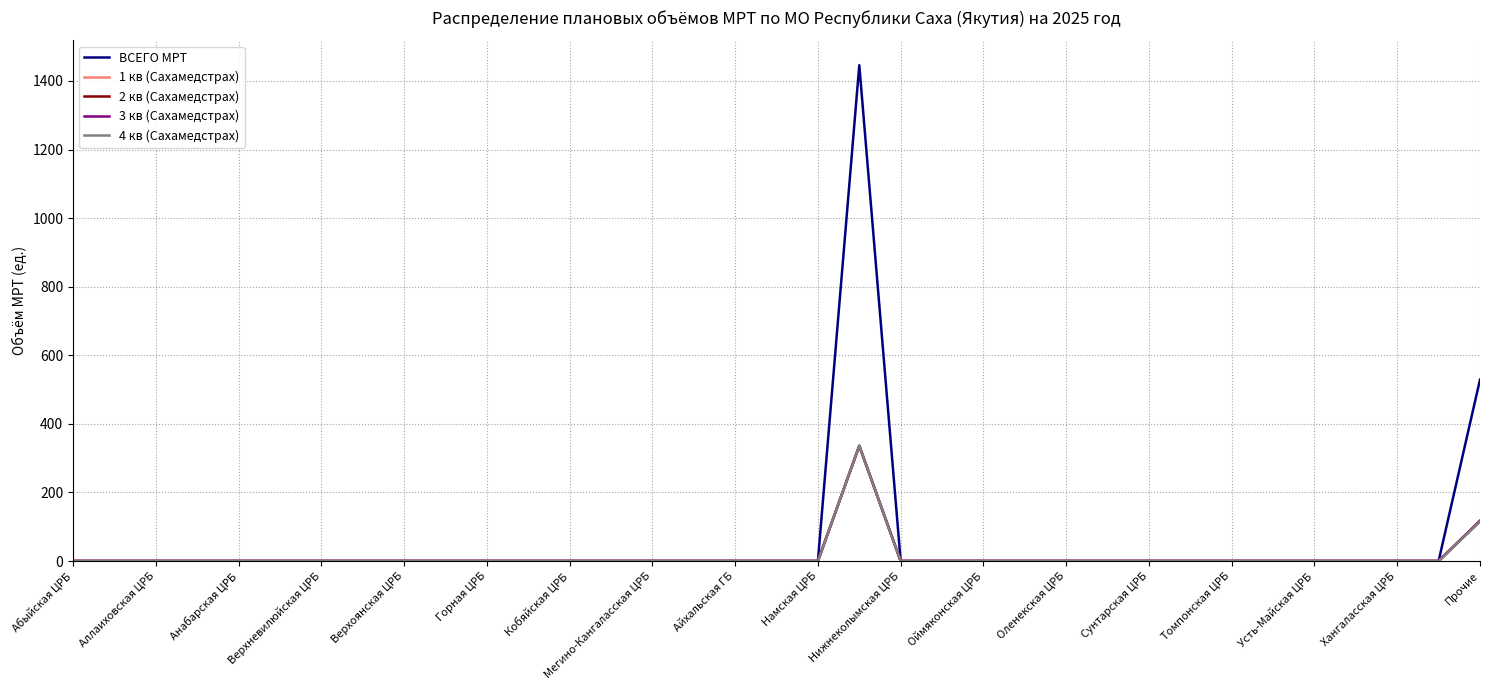

Where is the first local maximum for ВСЕГО МРТ?

19